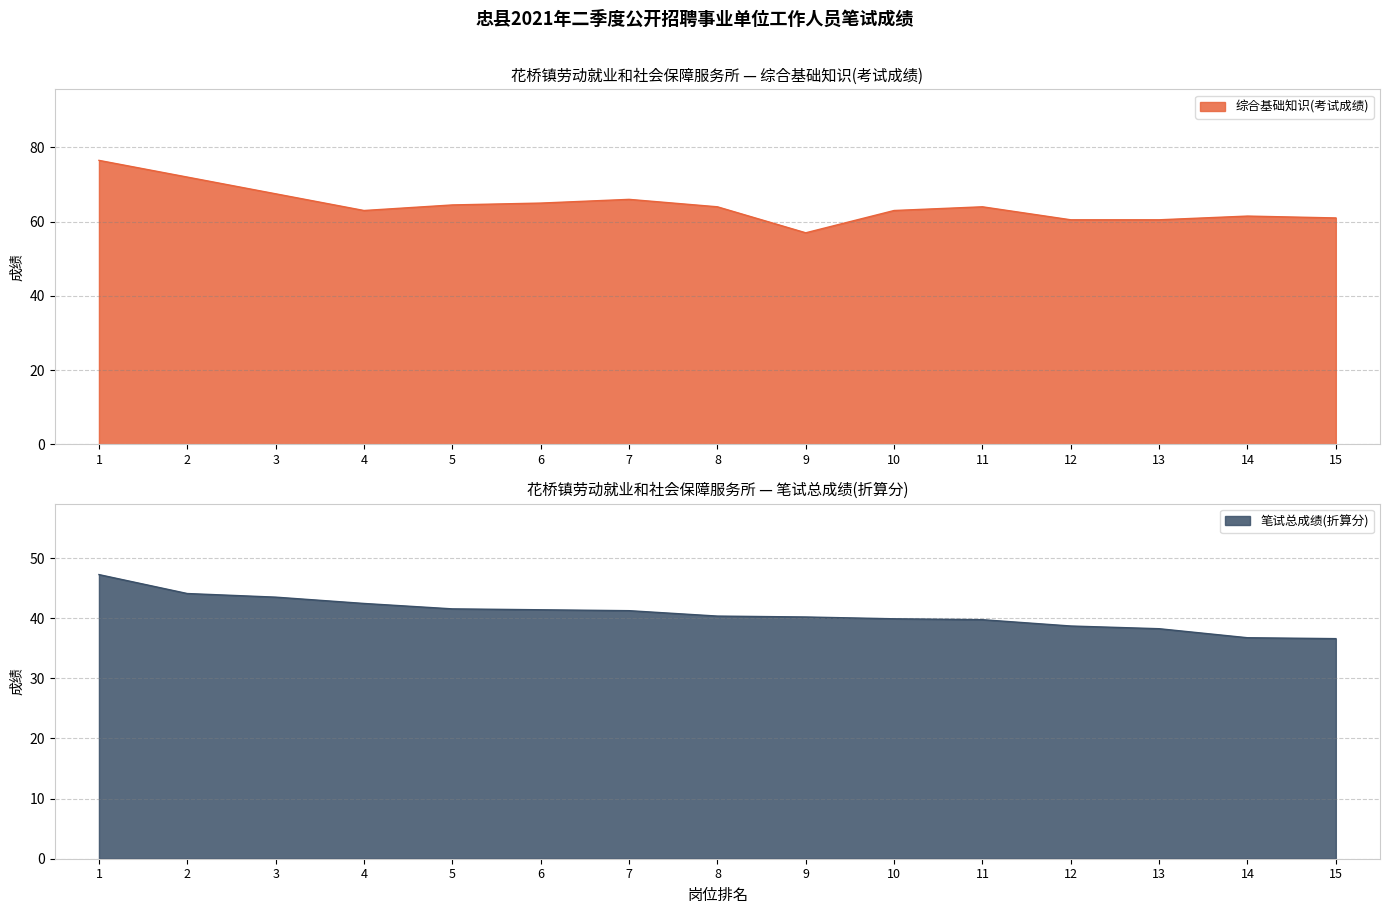

Reading left to right, what are all the values shown in this chart?

综合基础知识(考试成绩): 1=76.5	2=72.0	3=67.5	4=63.0	5=64.5	6=65.0	7=66.0	8=64.0	9=57.0	10=63.0	11=64.0	12=60.5	13=60.5	14=61.5	15=61.0
笔试总成绩(折算分): 1=47.2	2=44.1	3=43.5	4=42.5	5=41.5	6=41.4	7=41.2	8=40.4	9=40.2	10=39.9	11=39.8	12=38.7	13=38.2	14=36.8	15=36.6